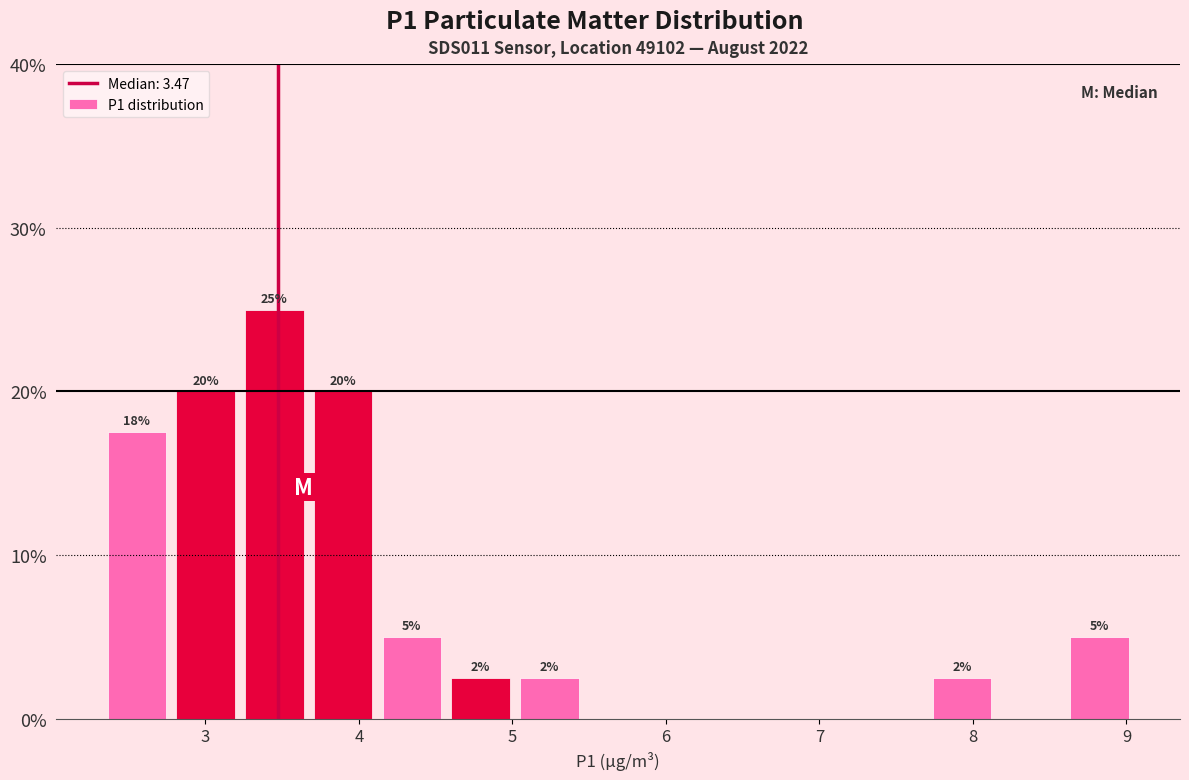

Which range on the x-axis has the tallest bar?

3.2 to 3.7